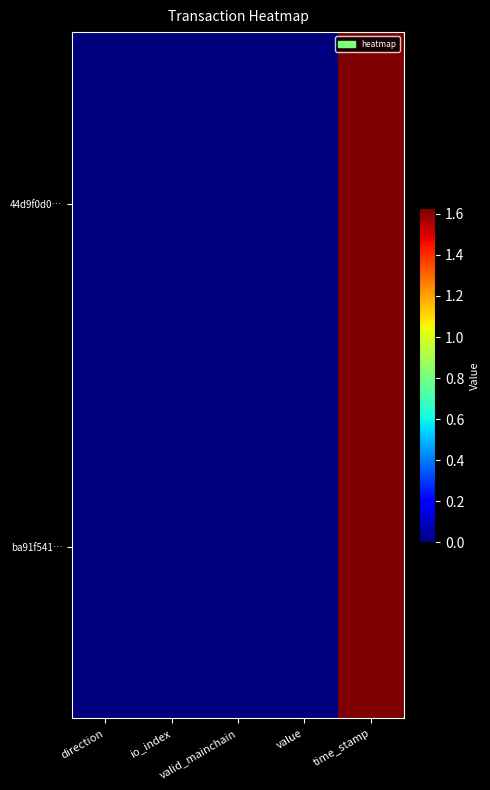

Rank the series by their average value, from highest to lowest.

44d9f0d0…, ba91f541…